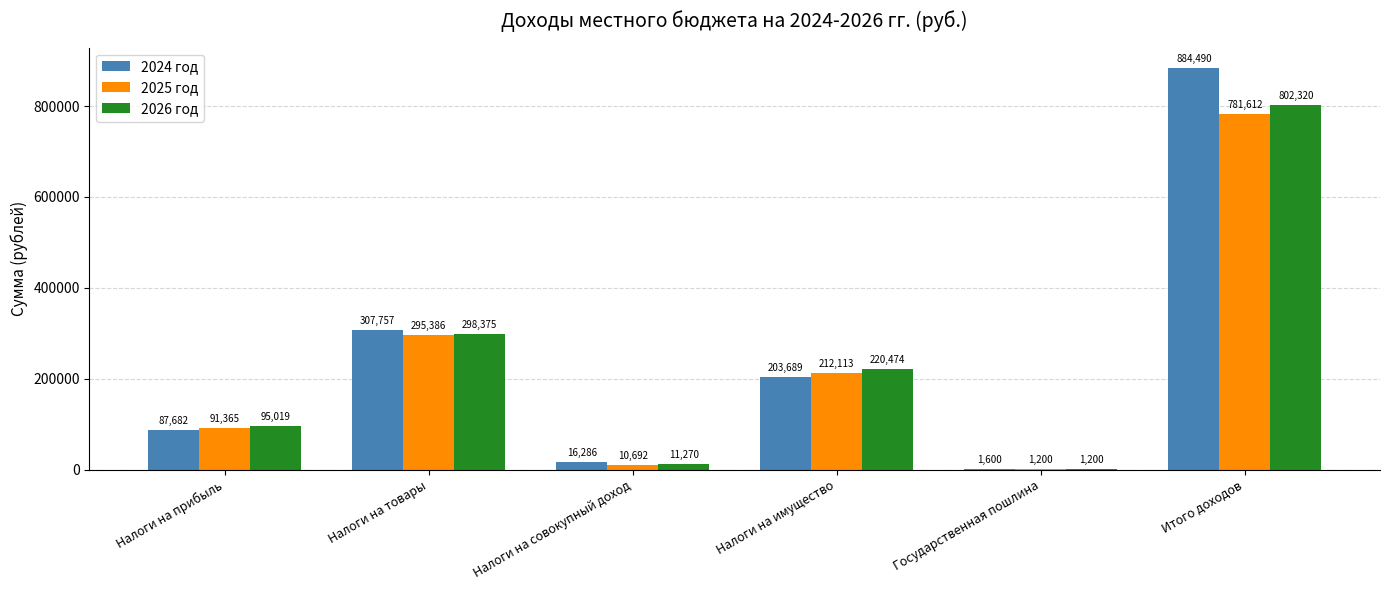

Which series has the largest total across all categories?

2024 год